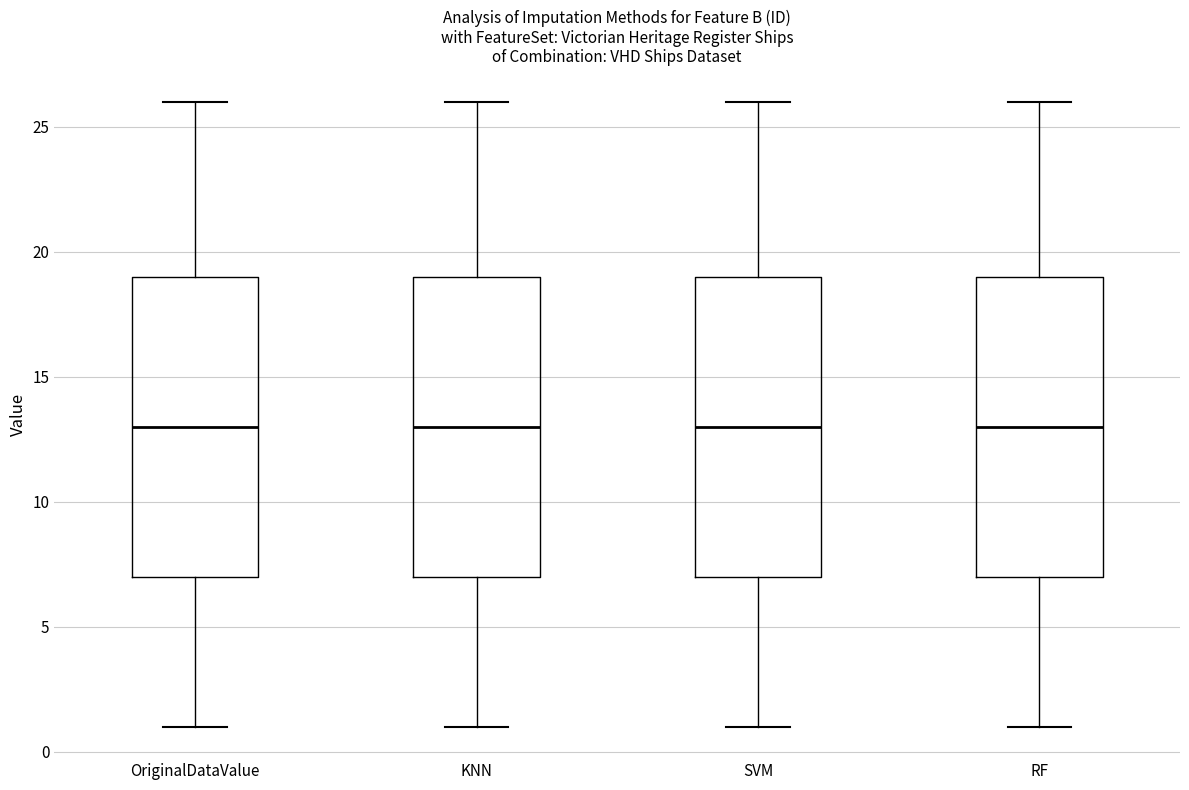

Reading left to right, transcribe this box plot: for each box, give where its median line is, the range the box spans, and where its two whiskers end, as read against the y-axis. The values are not printed on the chart, so give them approximately, as read against the axis.

OriginalDataValue: median 13, box 7 to 19, whiskers 1 to 26
KNN: median 13, box 7 to 19, whiskers 1 to 26
SVM: median 13, box 7 to 19, whiskers 1 to 26
RF: median 13, box 7 to 19, whiskers 1 to 26